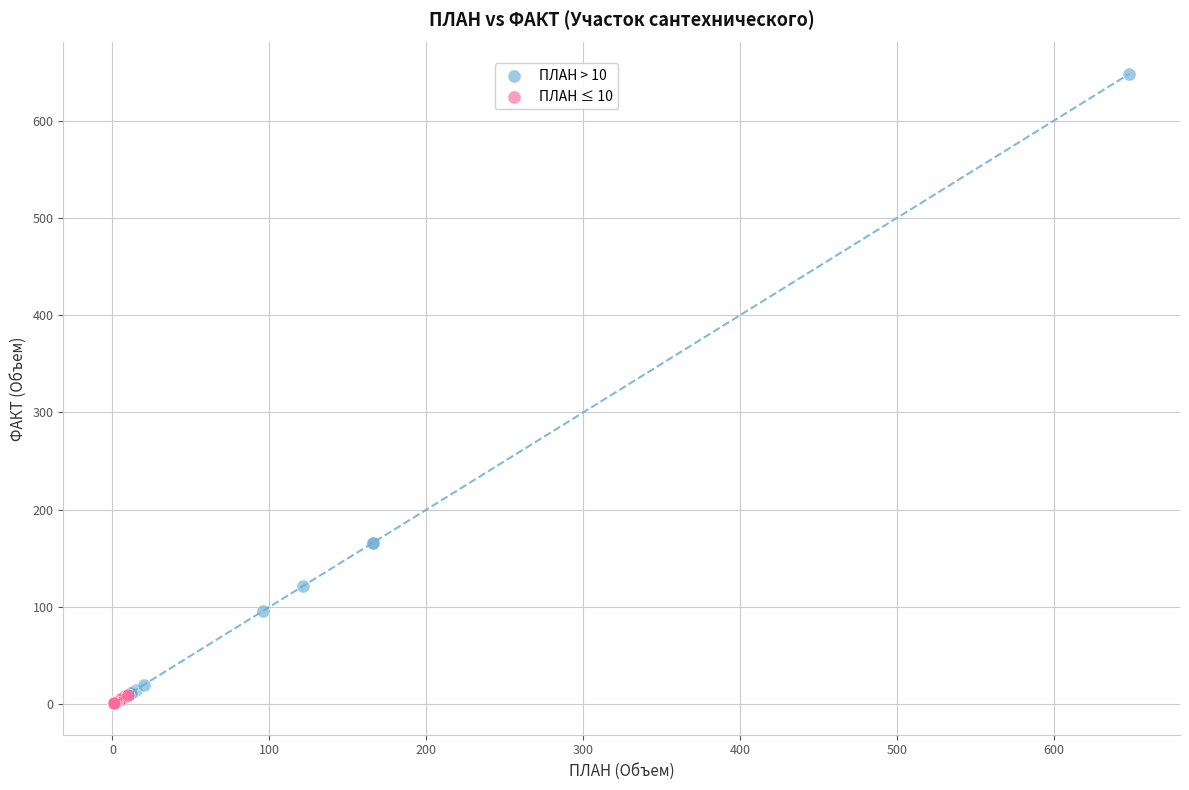

Which series reaches the maximum Y coordinate?

ПЛАН > 10